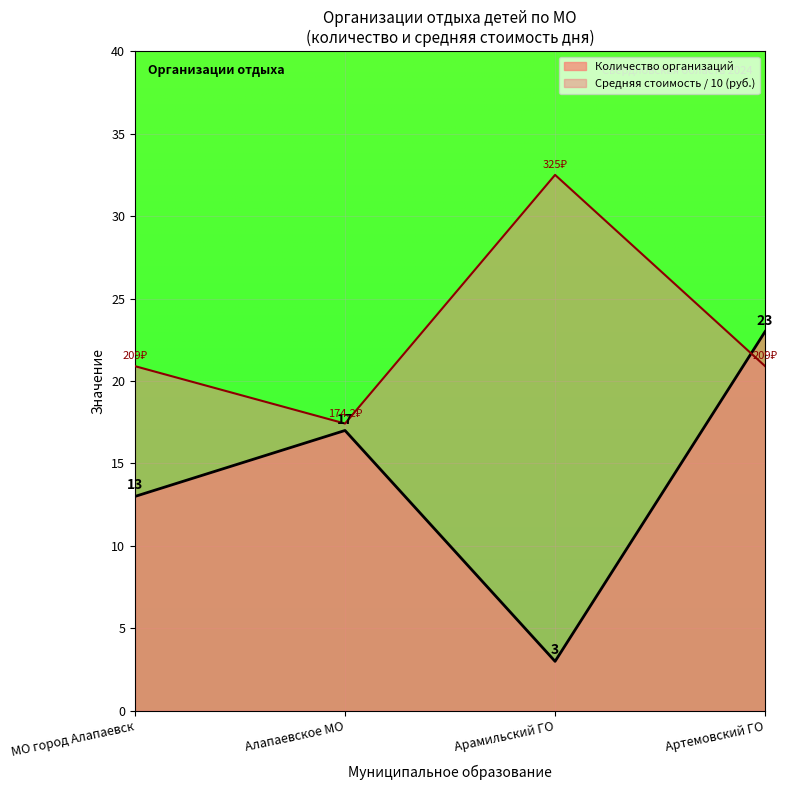

Reading left to right, extract all data points from this chart.

МО город Алапаевск=13	Алапаевское МО=17	Арамильский ГО=3	Артемовский ГО=23